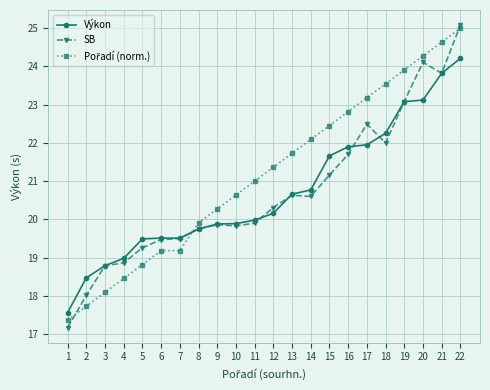

Between 11 and 21, which series saw the biggest shift?

SB